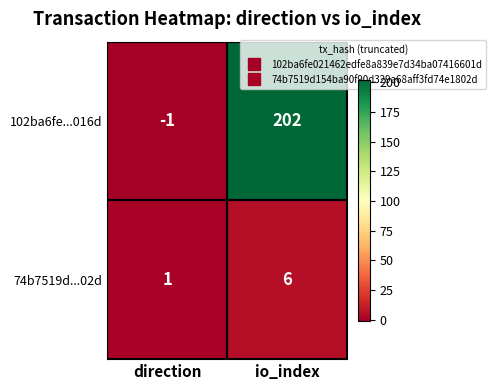

What is the spread (max minus min) of values at direction?

2